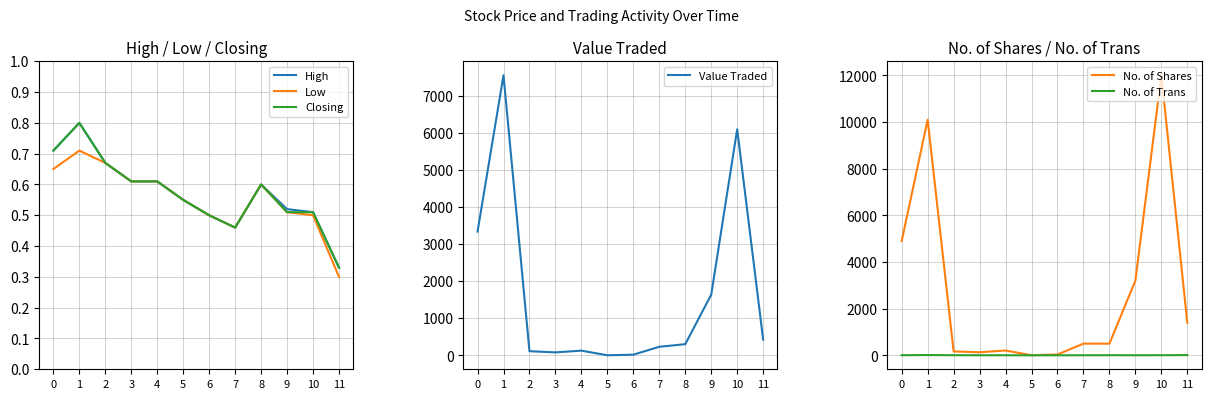

What are all the series names shown in the legend?

High, Low, Closing, Value Traded, No. of Shares, No. of Trans